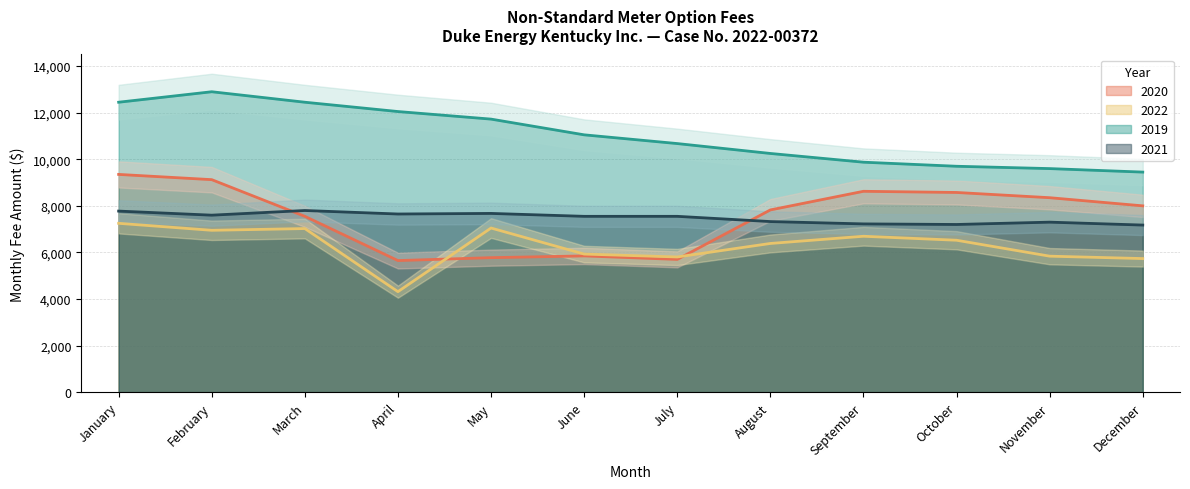

Which category has the highest value in the 2021 series?

March